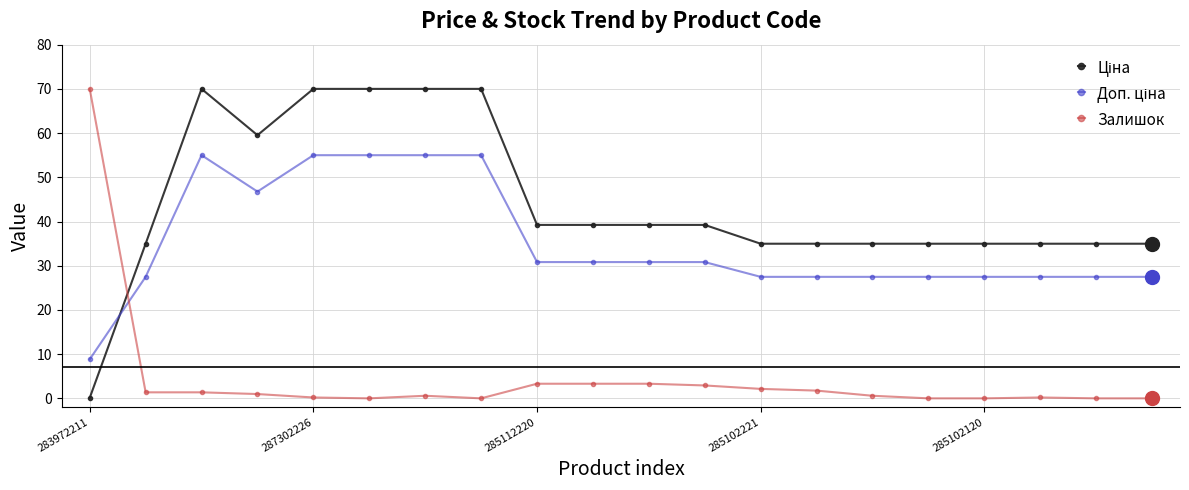

What is the maximum value for Залишок?

70.0